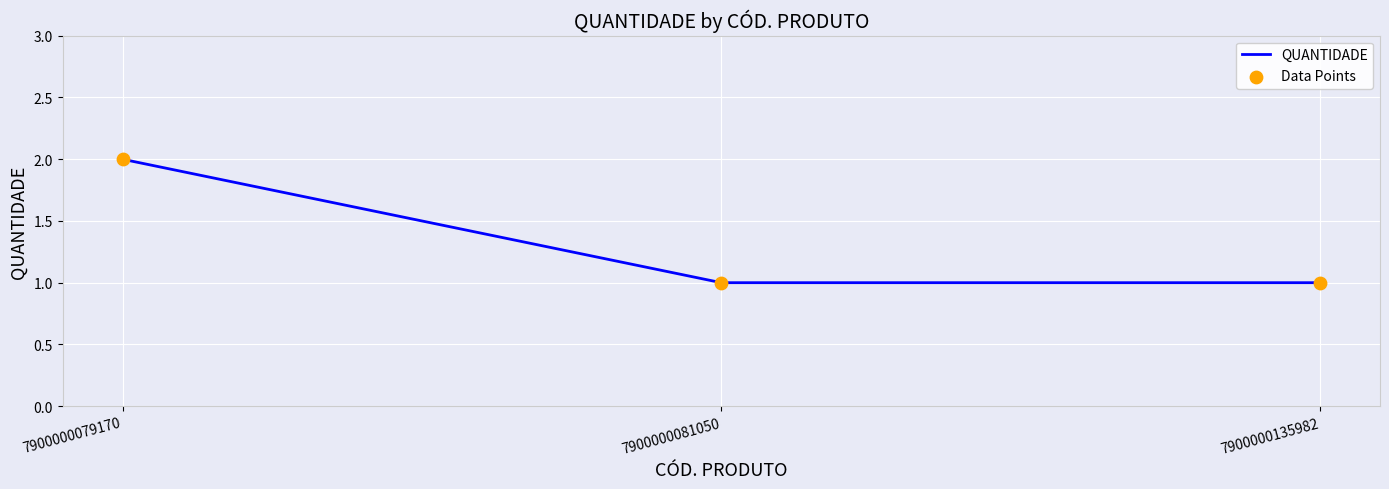

Which has a higher value, 7900000081050 or 7900000079170?

7900000079170